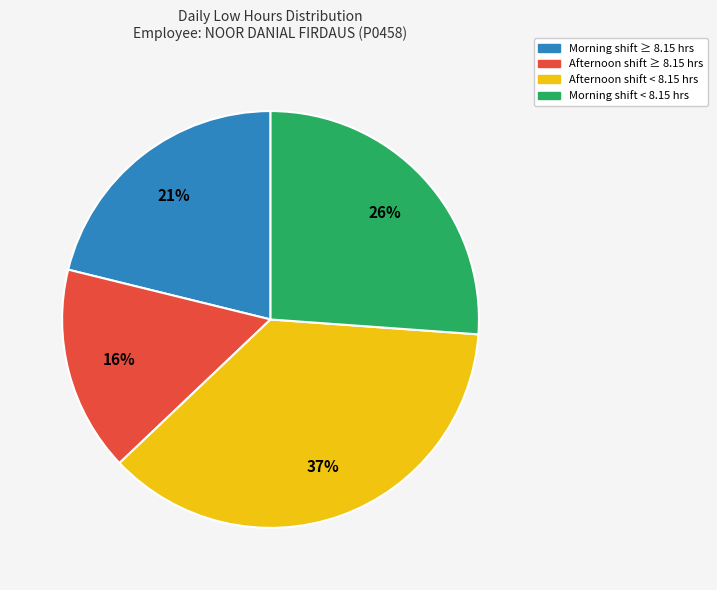

Is there a majority slice in this chart?

No